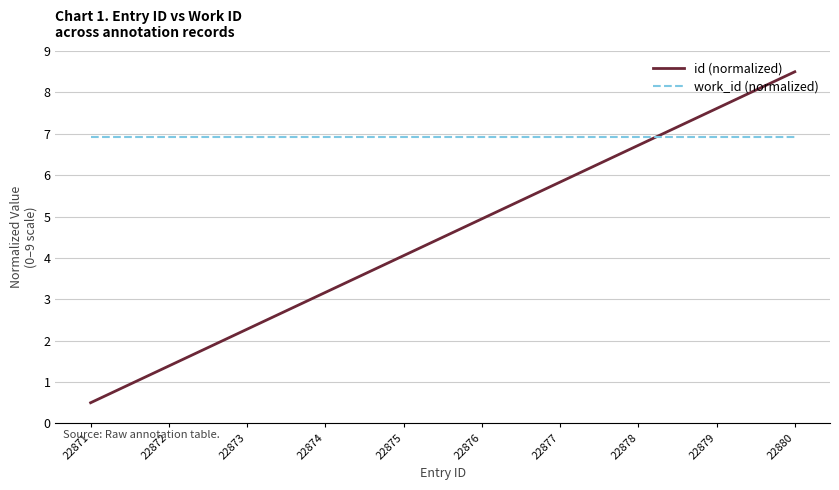

Reading left to right, extract all data points from this chart.

id (normalized): 0.5	1.4	2.3	3.2	4.1	4.9	5.8	6.7	7.6	8.5
work_id (normalized): 6.9	6.9	6.9	6.9	6.9	6.9	6.9	6.9	6.9	6.9